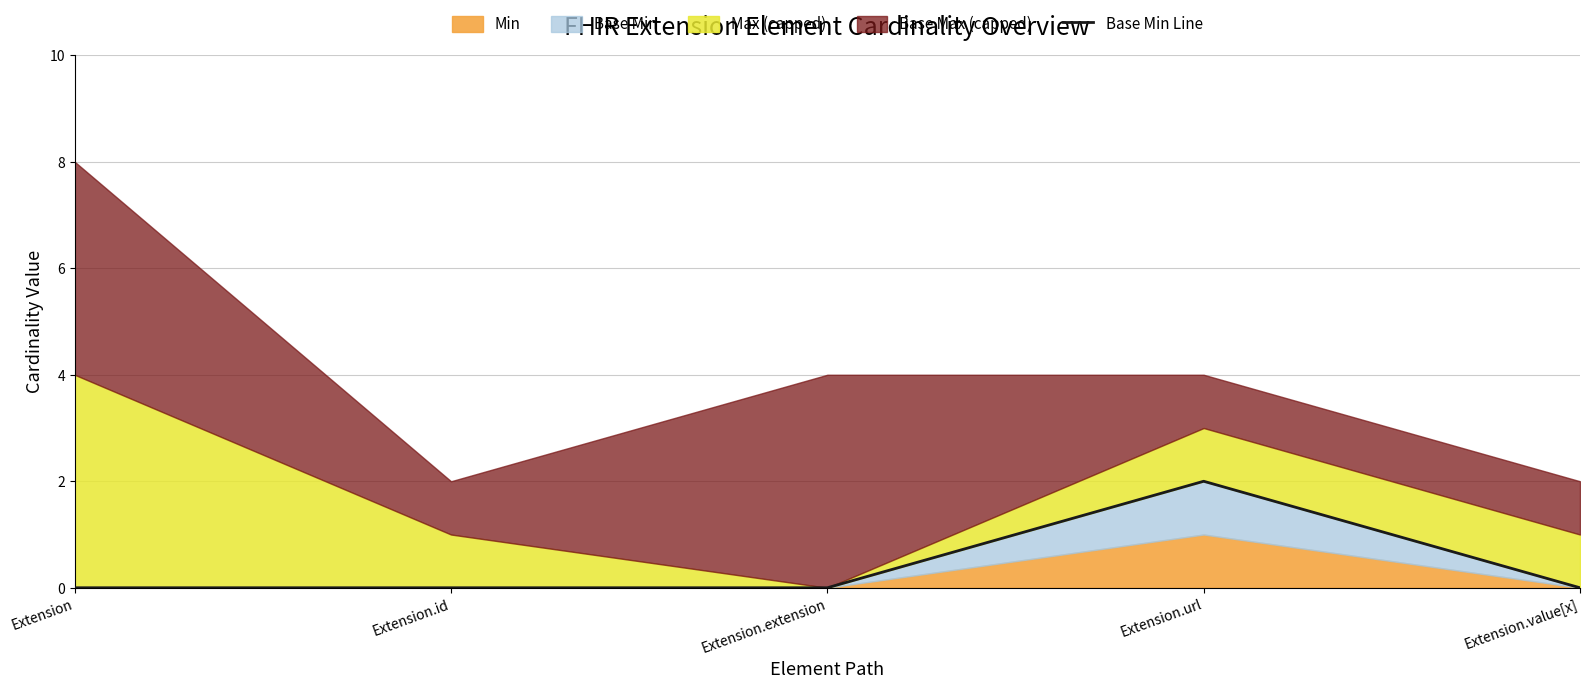

What position from the right is Extension.extension?

3